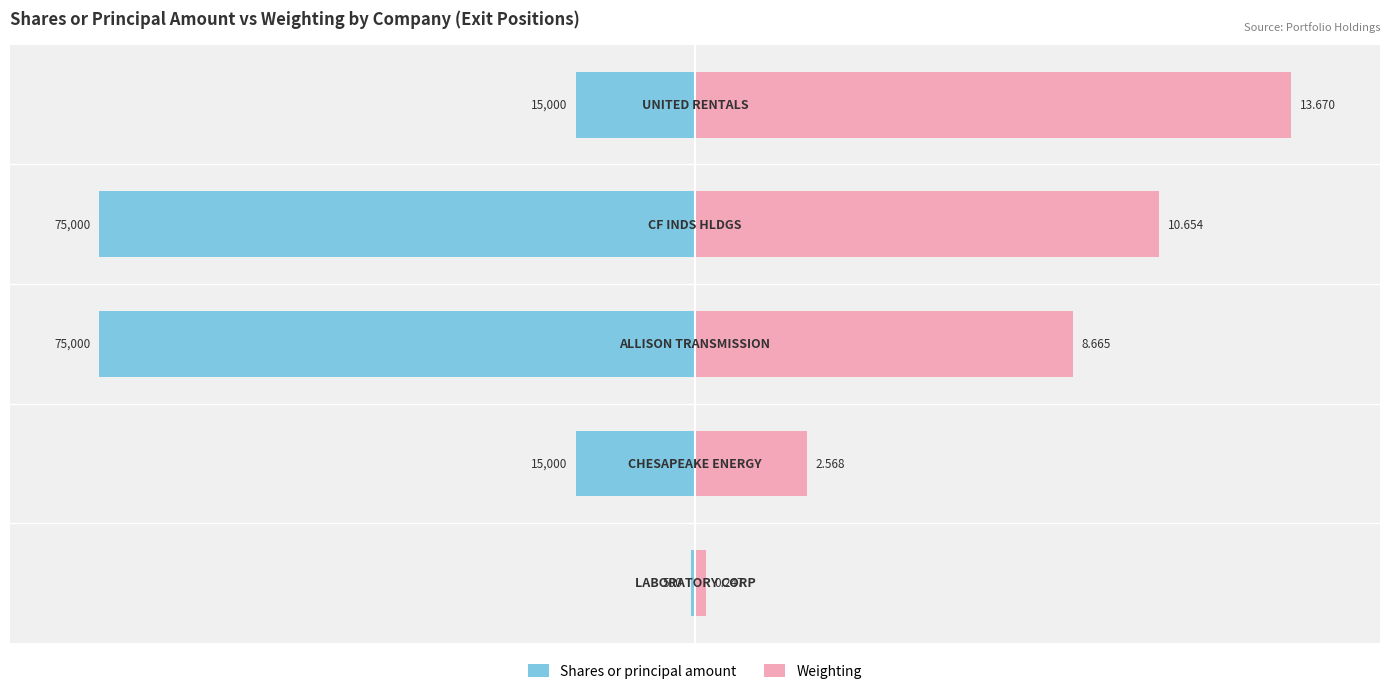

Between 3 and 4, which series saw the biggest shift?

Shares or principal amount